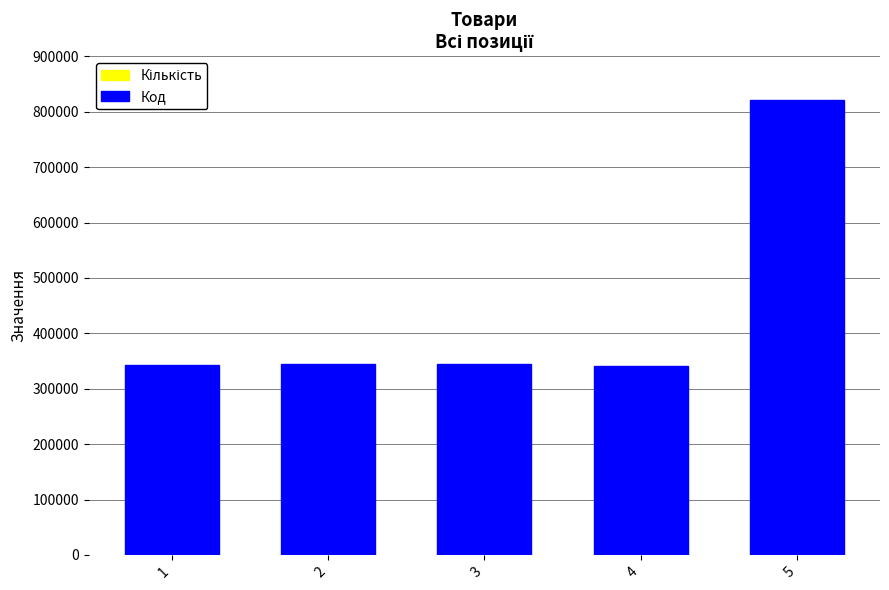

How many Кількість values are between 1 and 2?

5